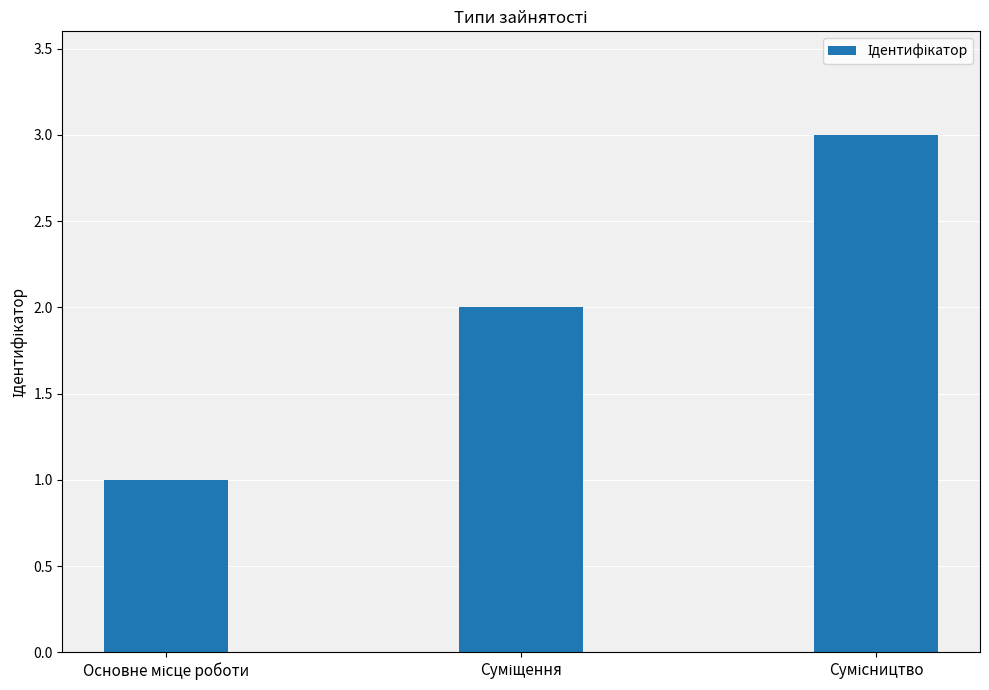

What is the maximum value shown in the chart?

3